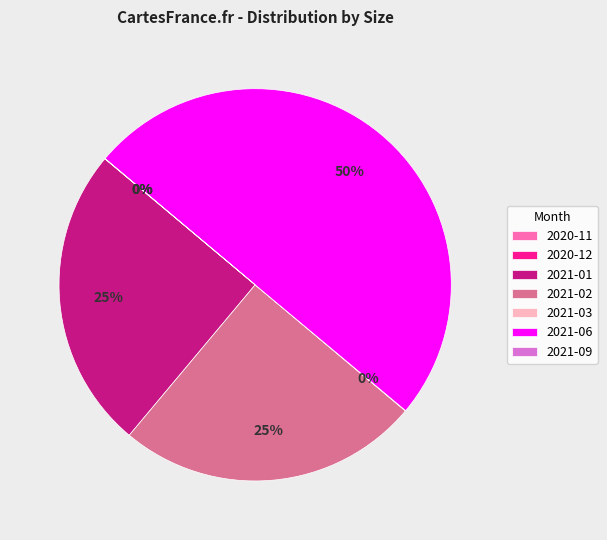

Combined, do 2021-06 and 2021-01 account for over 50%?

Yes